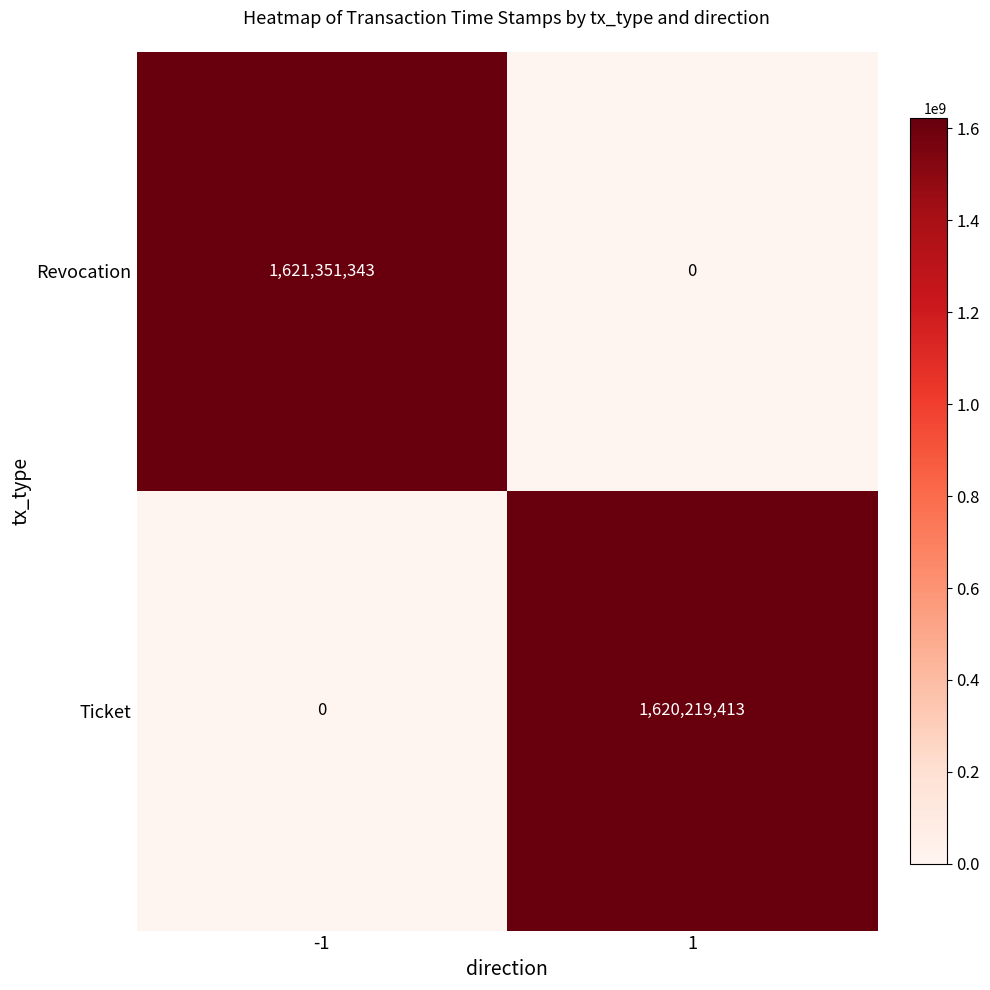

At -1, list the series in order from largest to smallest.

Revocation, Ticket